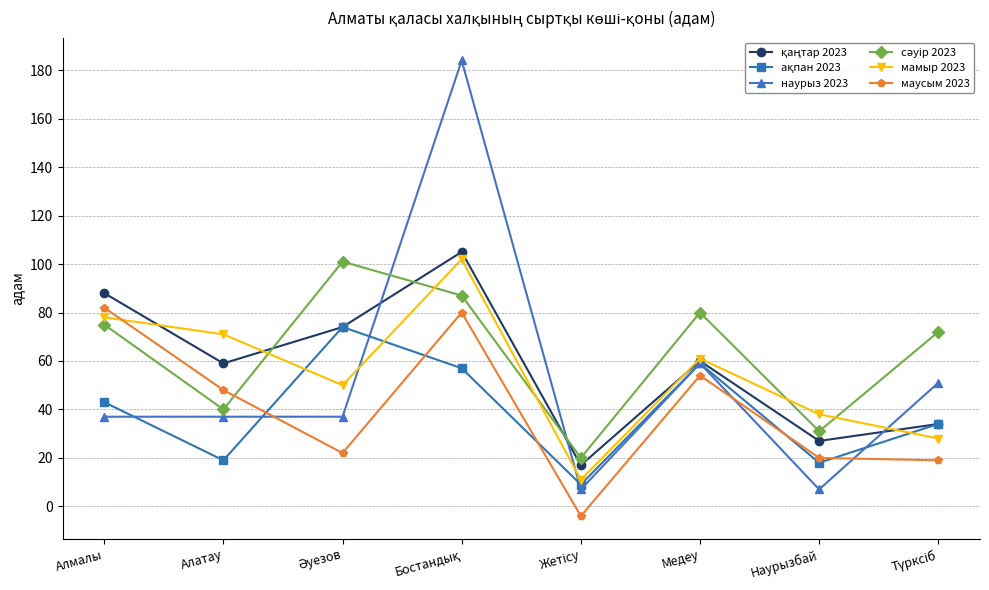

Which series has the largest range (max minus min)?

наурыз 2023